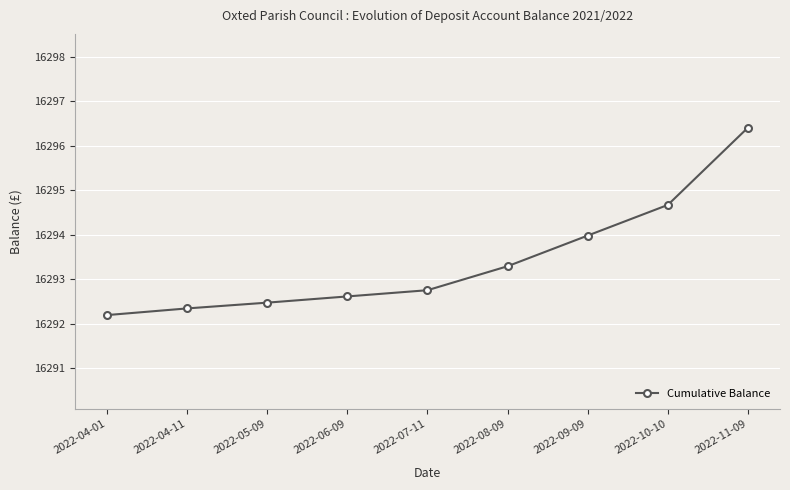

True or false: the data has more than 2 interior local peaks.

False